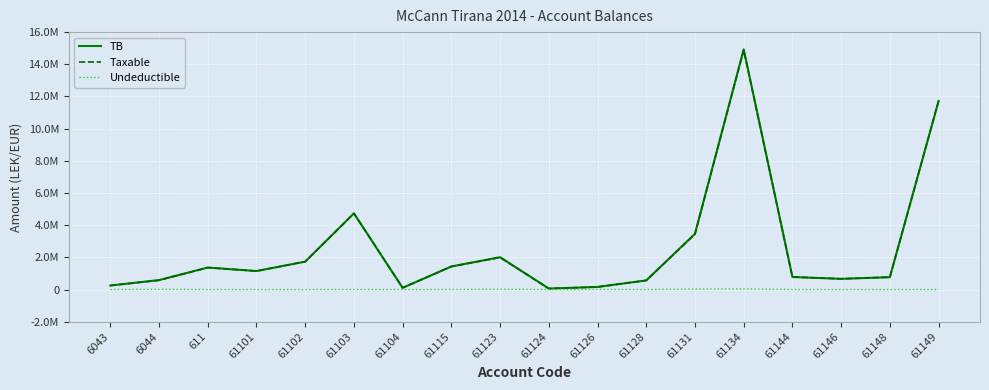

What position from the right is 61102?

14